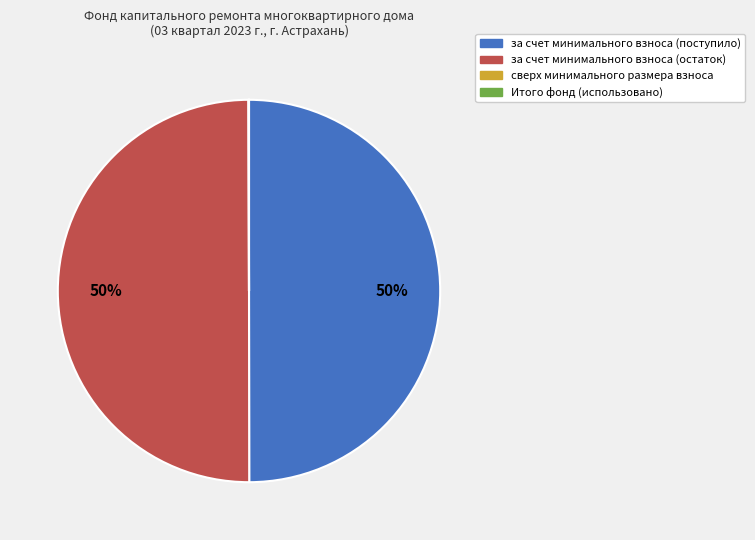

The за счет минимального взноса (поступило) slice represents 40% of the pie. True or false?

False